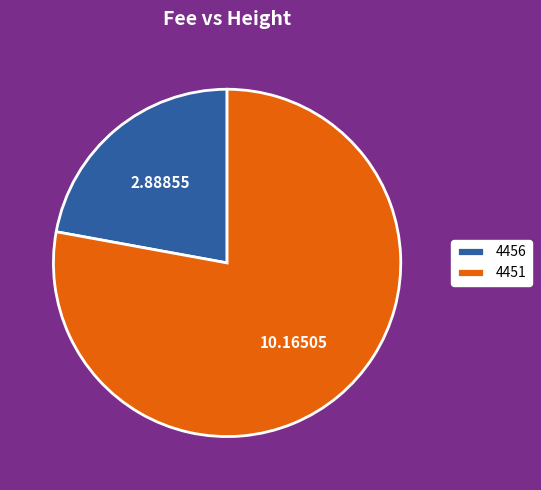

Which has a higher value, 4456 or 4451?

4451